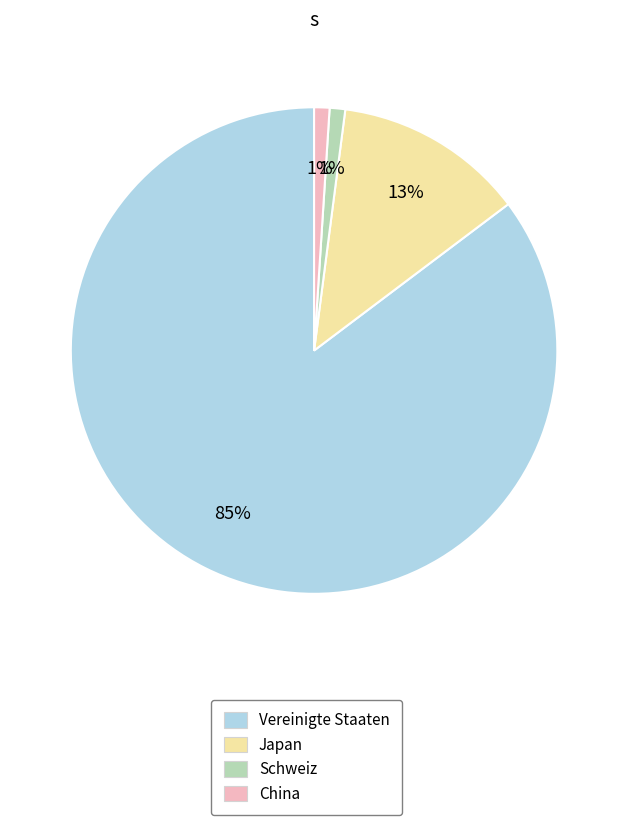

To the nearest percent, what percentage of the pie is Japan?

13%